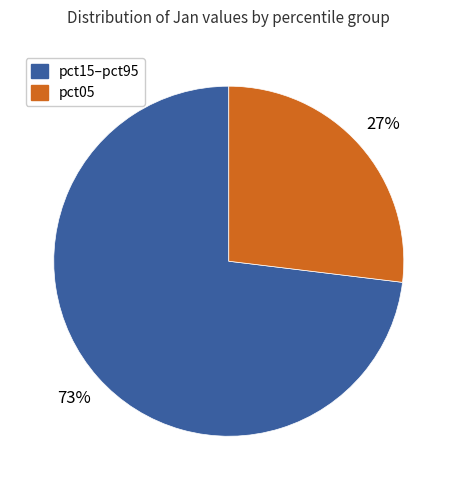

Which slice is the smallest?

pct05